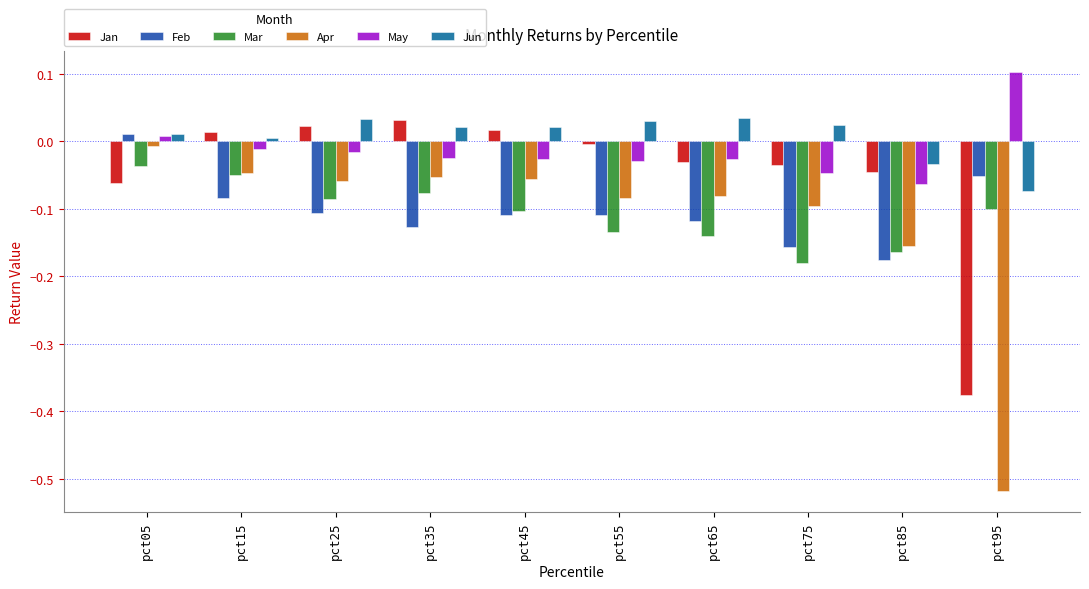

Is the value of Jan at pct45 greater than the value of May at pct85?

Yes